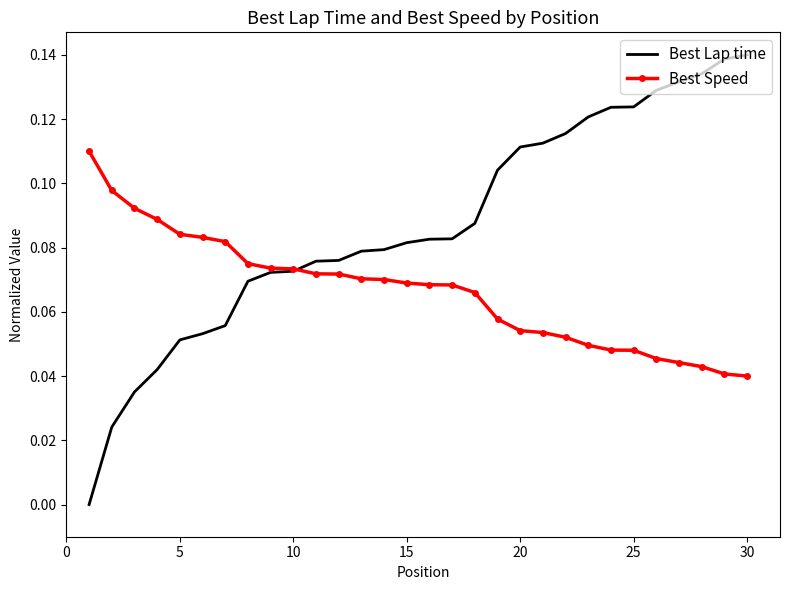

What is the sum of all Best Speed values?

2.0